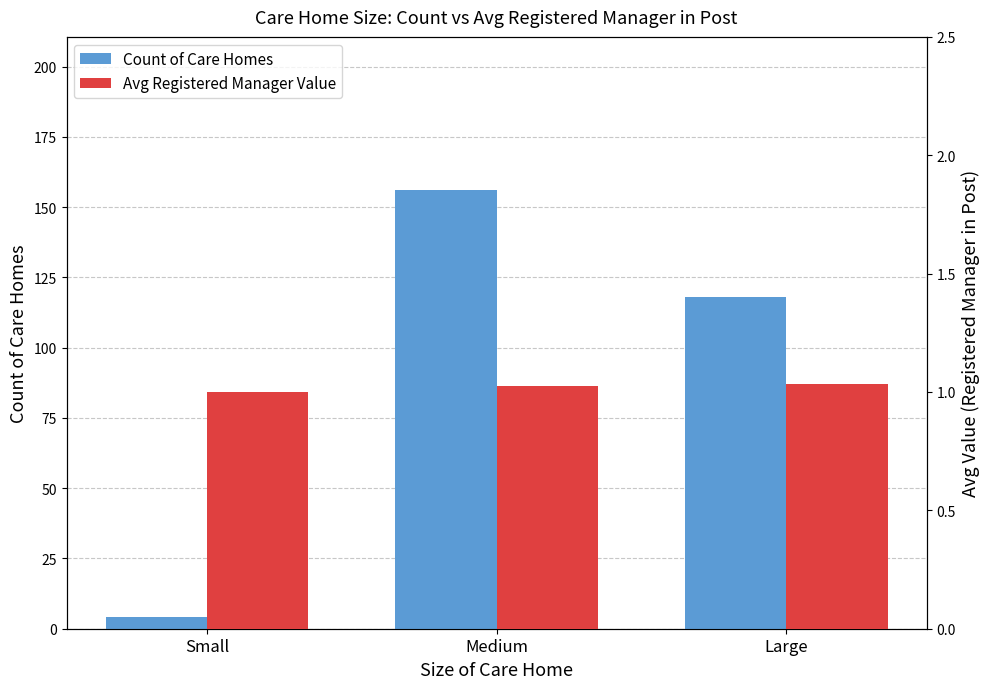

Rank the series at Large from highest to lowest value.

Count of Care Homes, Avg Registered Manager Value